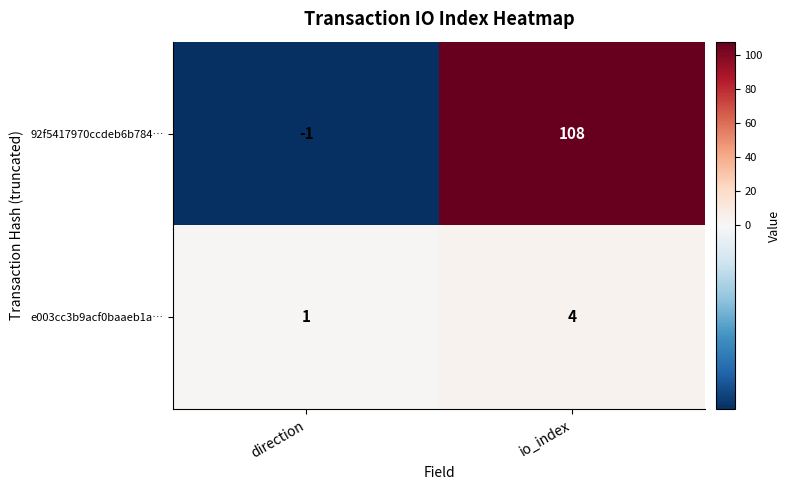

Which series has the largest total across all categories?

92f5417970ccdeb6b784…